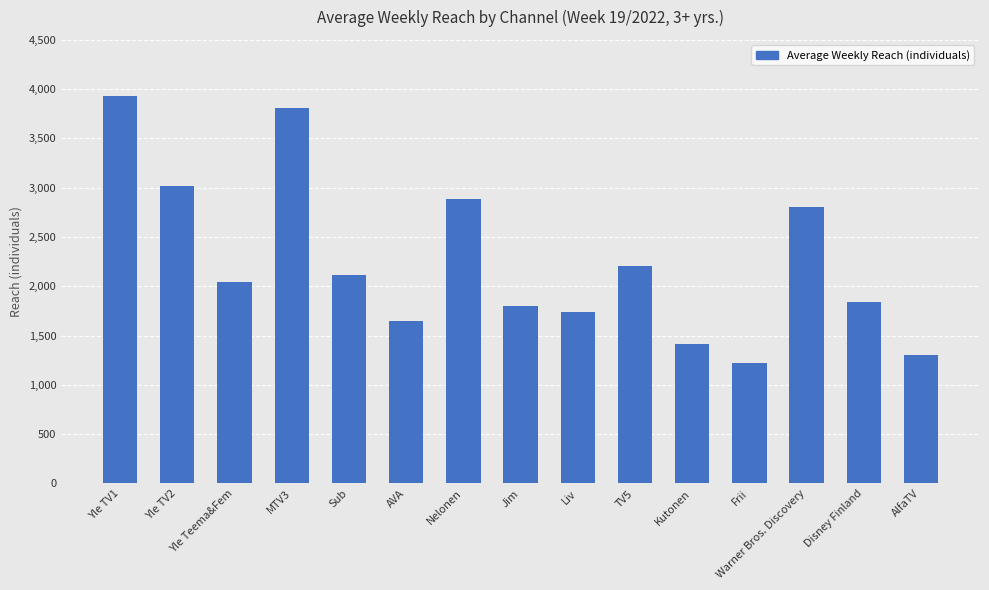

Reading left to right, list all the values displayed in this chart.

Yle TV1=3932000	Yle TV2=3014000	Yle Teema&Fem=2048000	MTV3=3813000	Sub=2119000	AVA=1650000	Nelonen=2881000	Jim=1797000	Liv=1742000	TV5=2203000	Kutonen=1410000	Frii=1223000	Warner Bros. Discovery=2809000	Disney Finland=1842000	AlfaTV=1307000